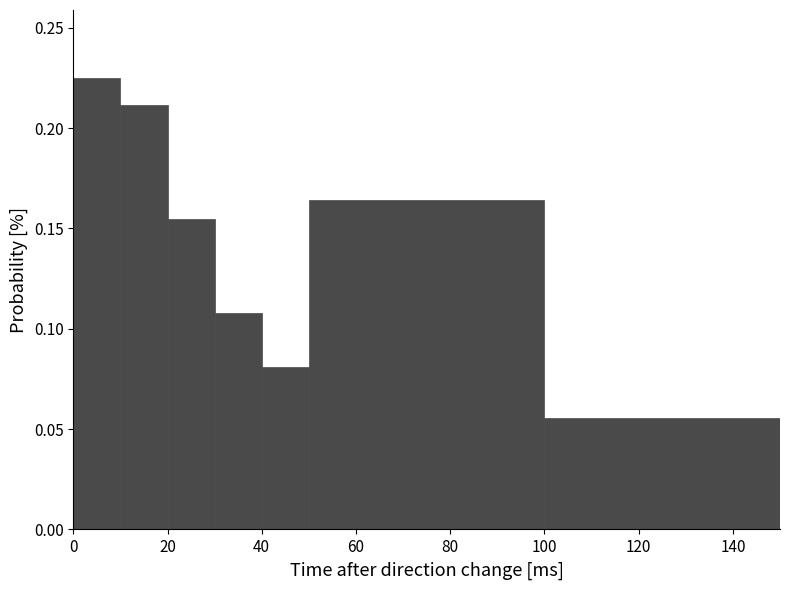

Reading left to right, list every bar in this chart as the range it spans on the x-axis followed by its height. The values are not printed on the chart, so give them approximately, as read against the axis.

0 to 10: 0.225
10 to 20: 0.210
20 to 30: 0.155
30 to 40: 0.110
40 to 50: 0.080
50 to 100: 0.165
100 to 150: 0.055